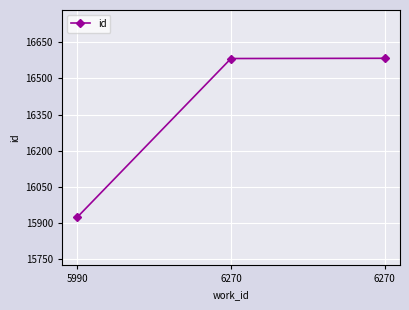

What is the change in value from 5990 to 6270?

+658